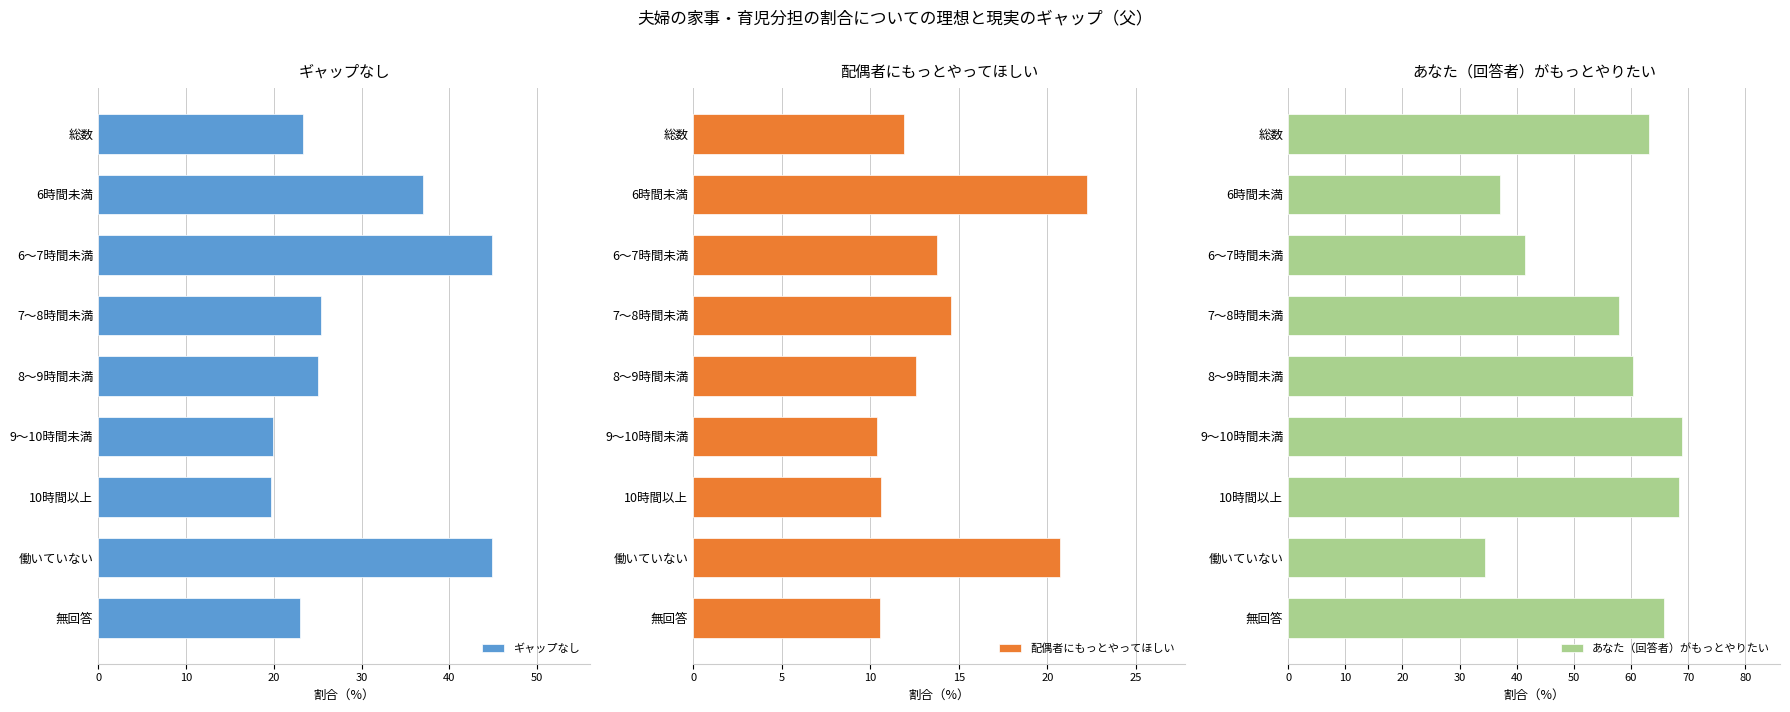

At which label is ギャップなし closest to 32?

6時間未満